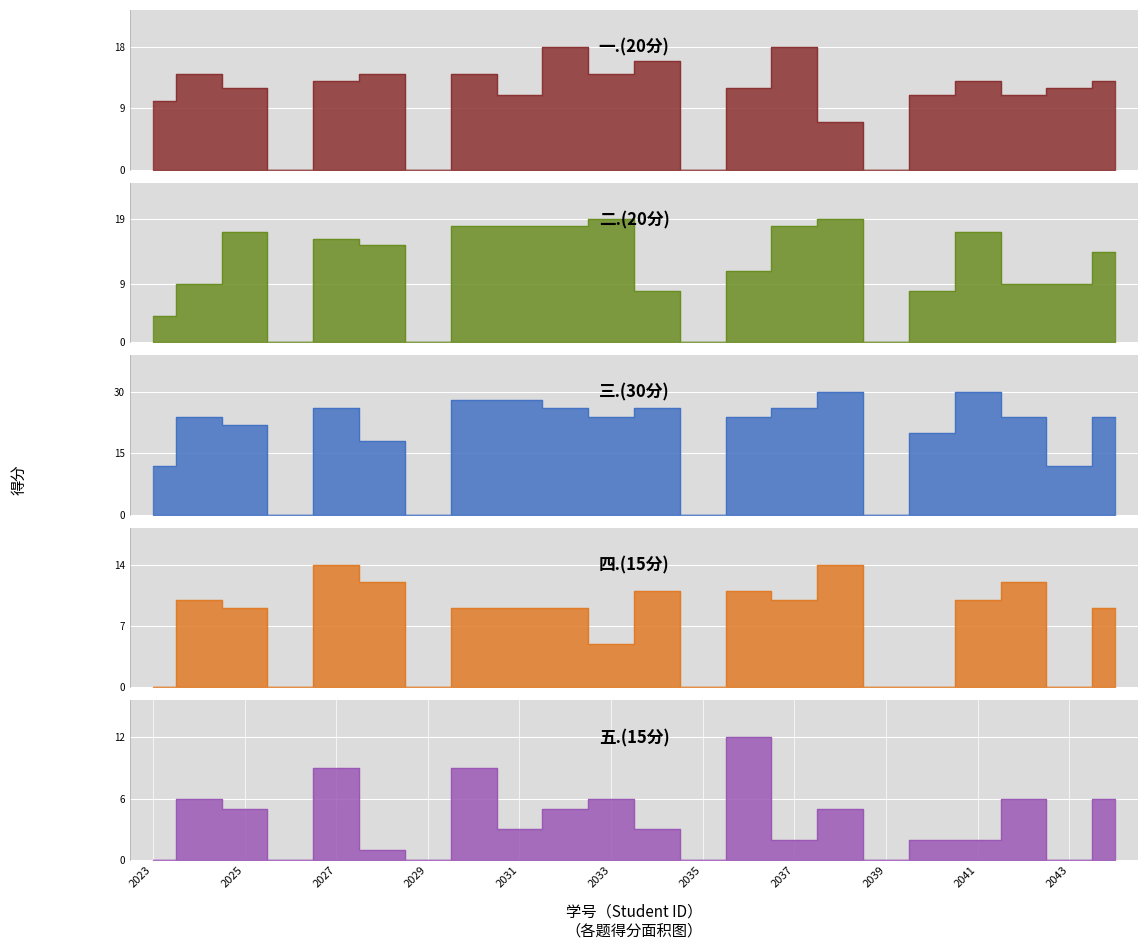

The value of 三.(30分) at 2022132028 is 18. True or false?

True